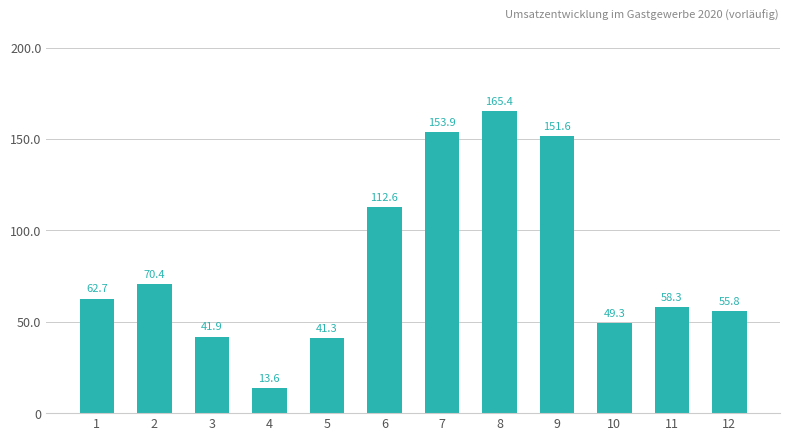

Reading left to right, what are all the values shown in this chart?

62.7	70.4	41.9	13.6	41.3	112.6	153.9	165.4	151.6	49.3	58.3	55.8